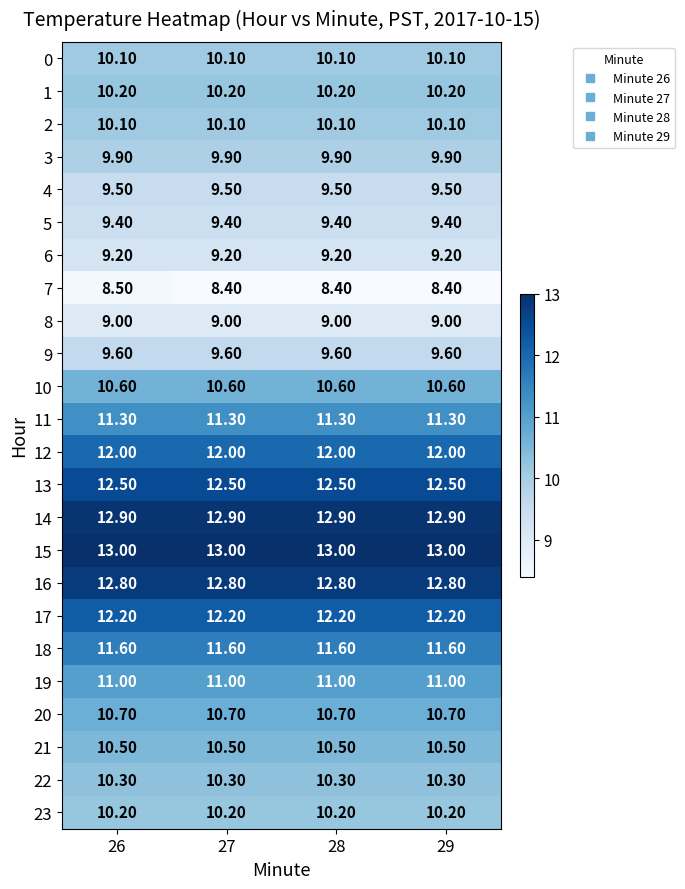

What is the spread (max minus min) of values at 26?

4.5